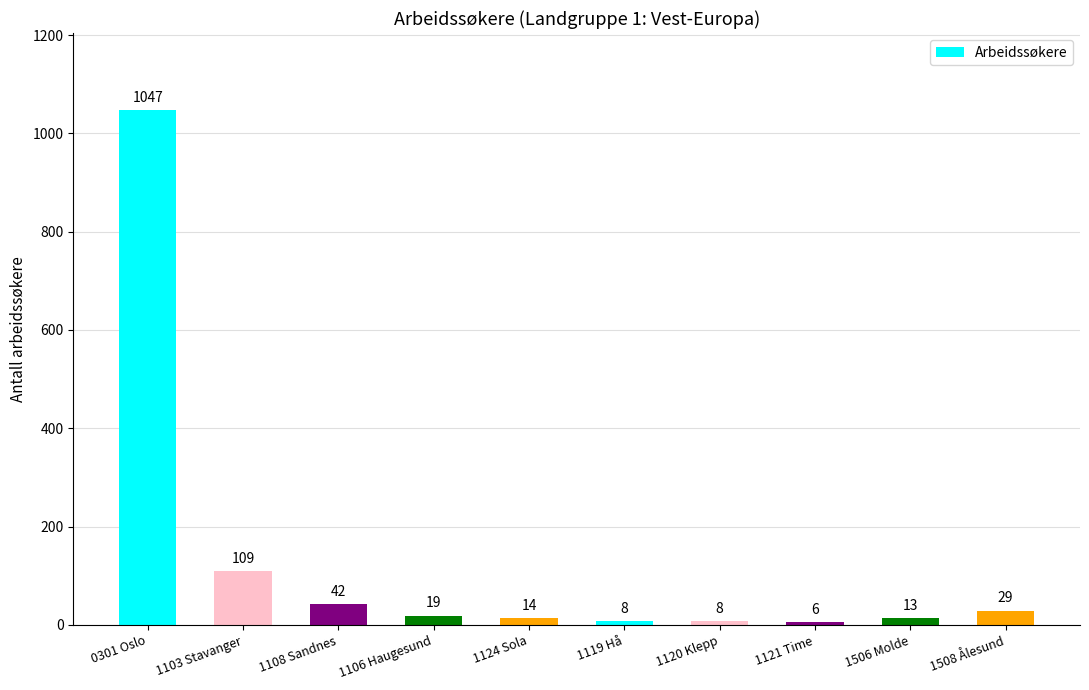

What is the smallest value displayed?

6